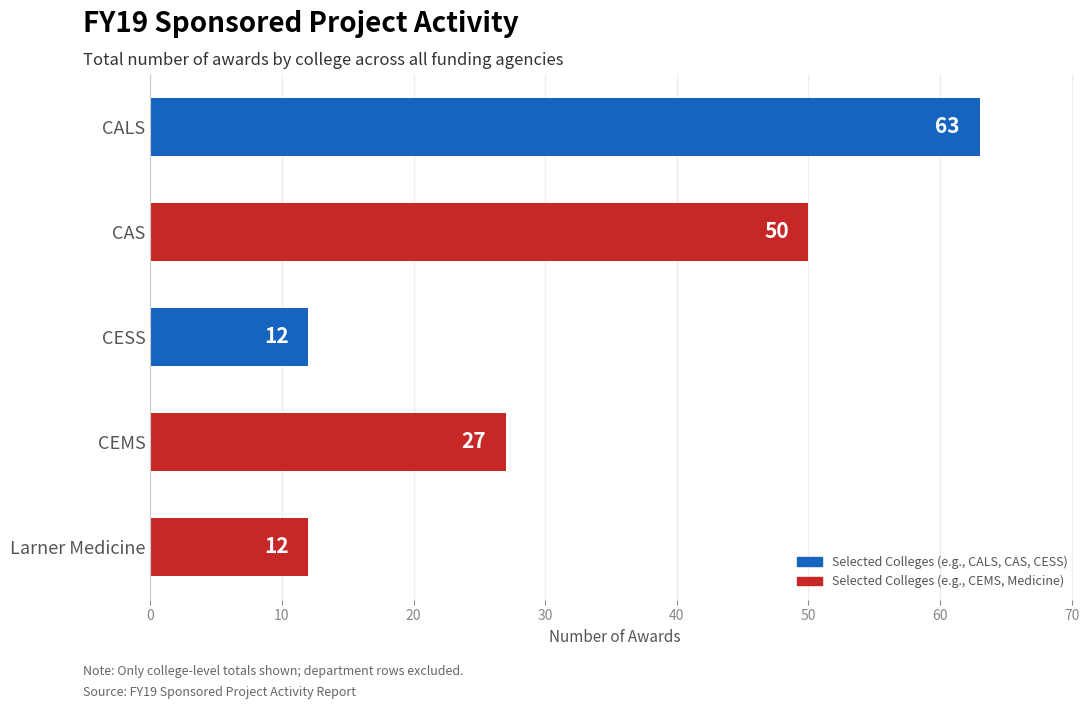

What position from the bottom is CESS?

3